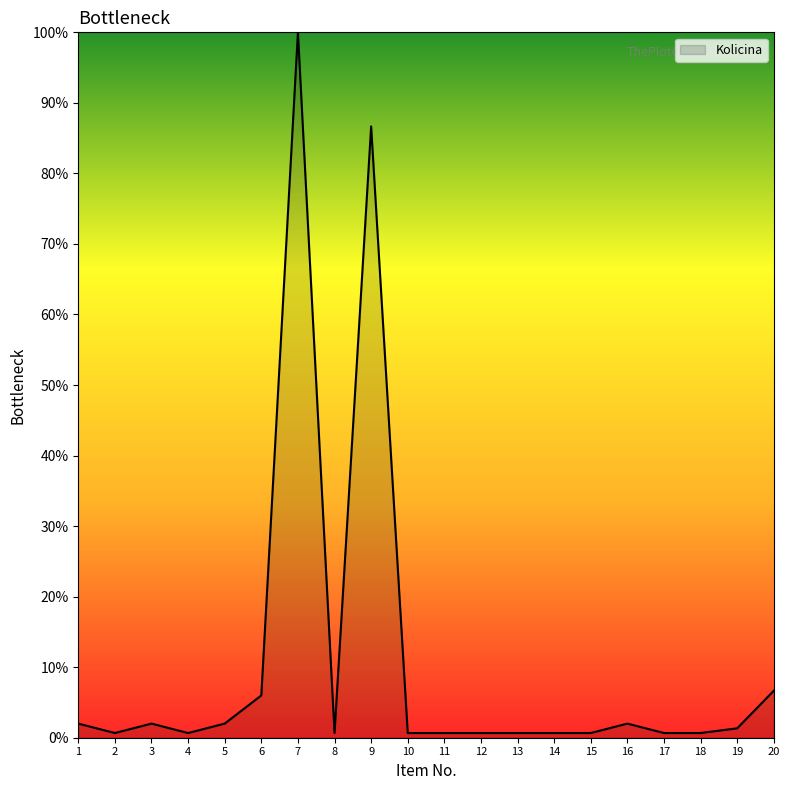

True or false: the data has more than 0 interior local peaks.

True